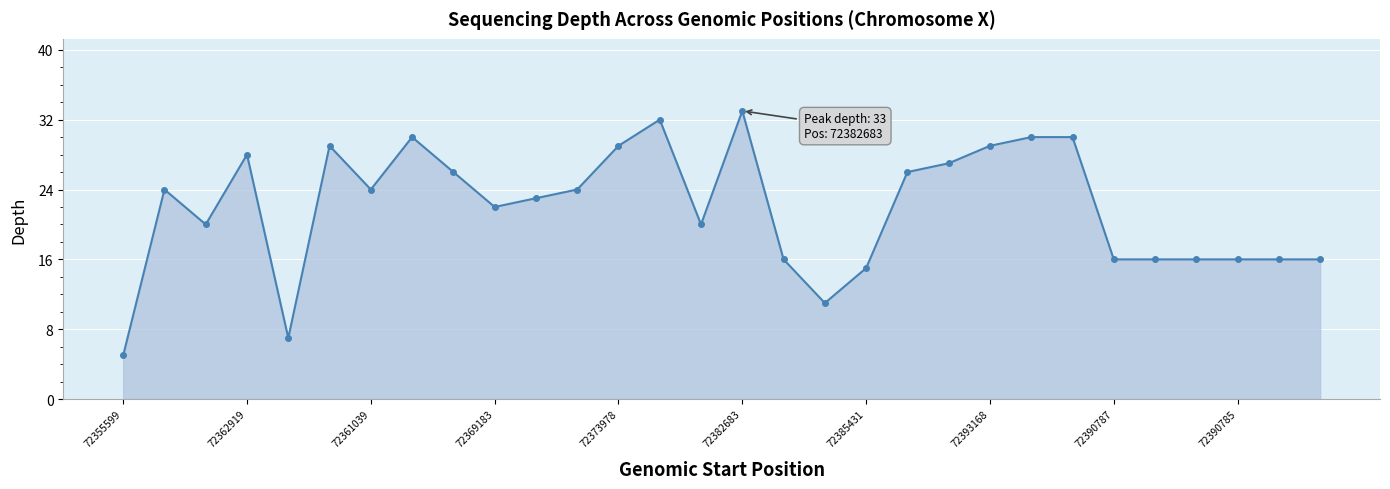

What is the value of the 6th point from the left?

29